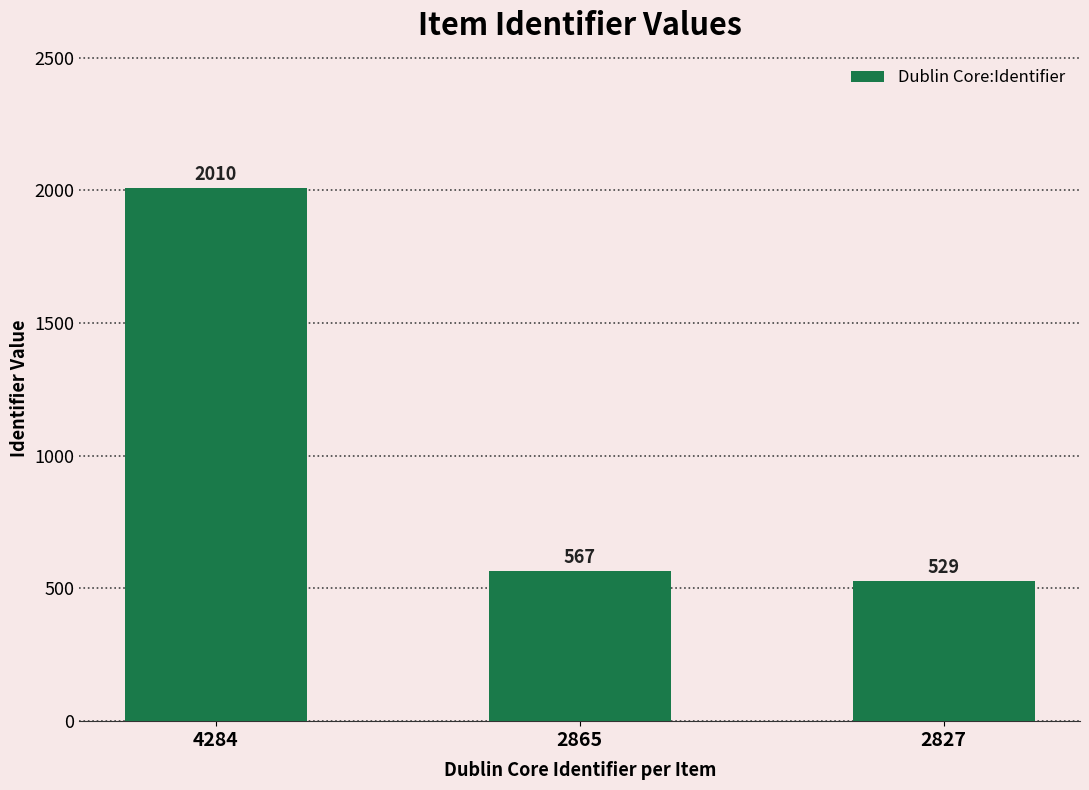

Between 2865 and 4284, which is larger?

4284